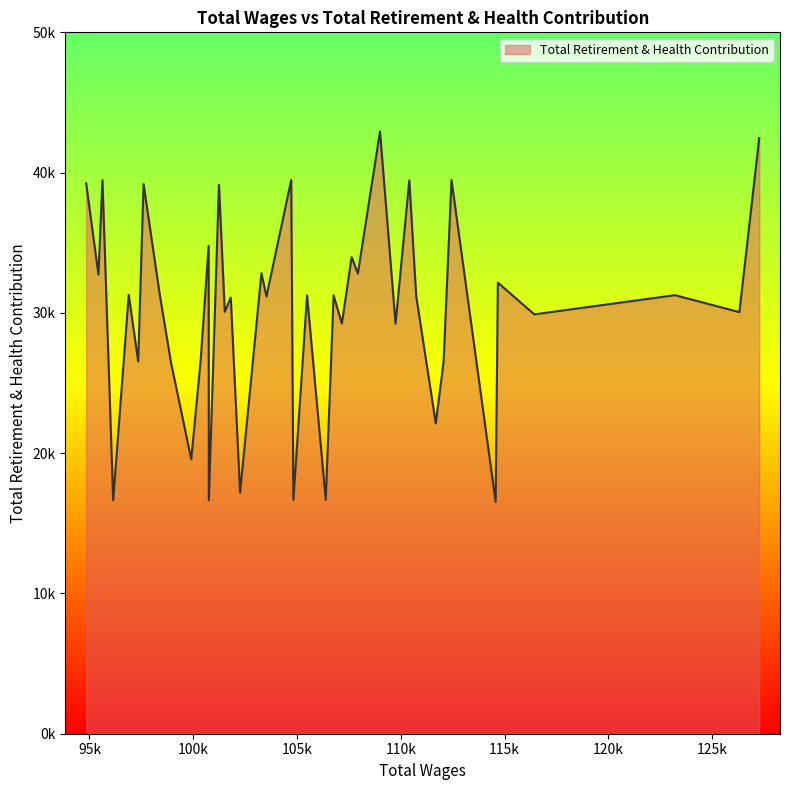

Rank the categories by value from highest to lowest.

12, 0, 20, 6, 37, 10, 39, 33, 26, 28, 14, 22, 13, 38, 4, 35, 32, 2, 16, 18, 9, 21, 24, 25, 1, 3, 15, 11, 29, 7, 34, 31, 8, 30, 23, 17, 19, 27, 36, 5